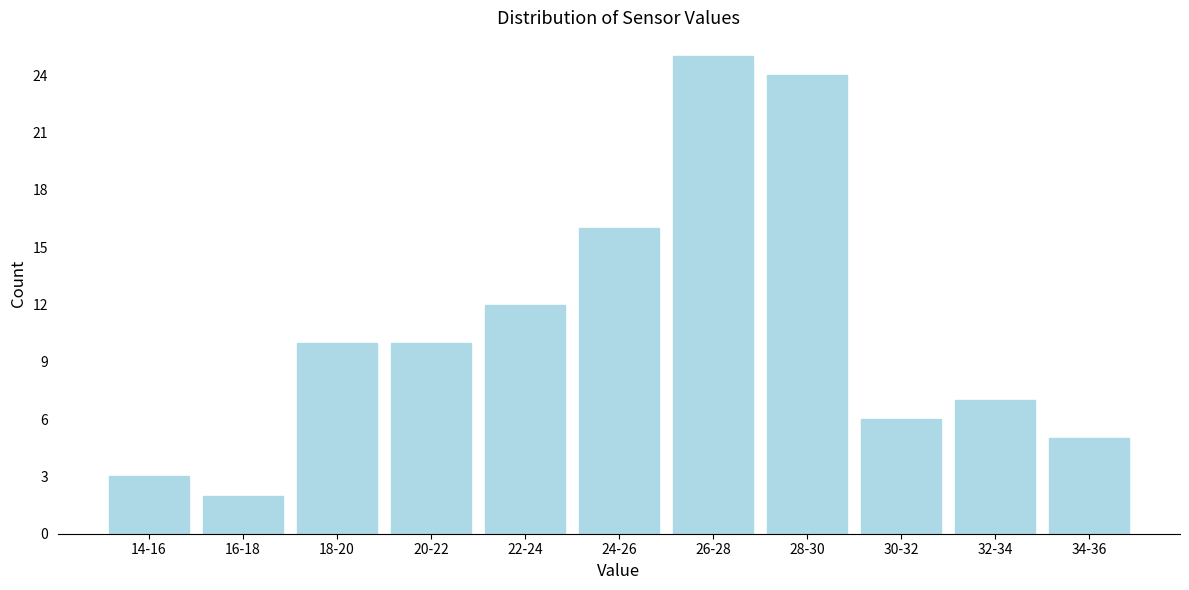

Reading left to right, list all the values displayed in this chart.

3	2	10	10	12	16	25	24	6	7	5